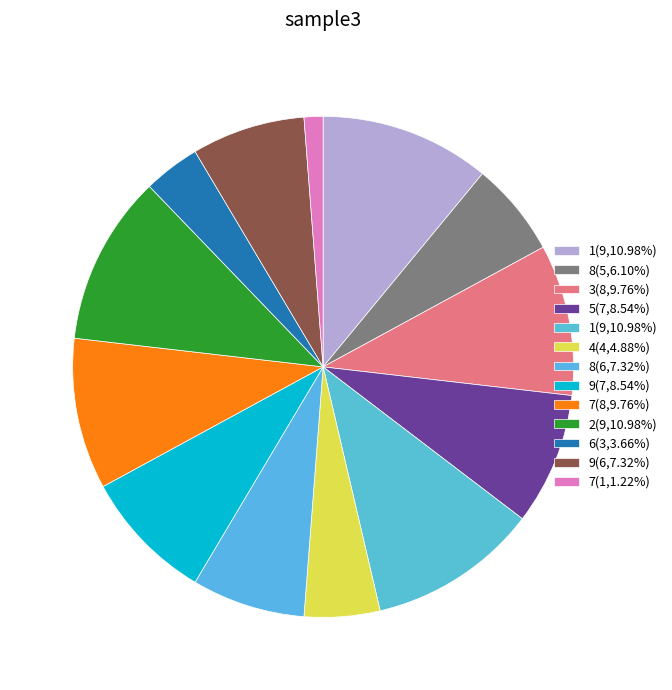

Rank the categories by value from highest to lowest.

1, 1, 2, 3, 7, 5, 9, 8, 9, 8, 4, 6, 7